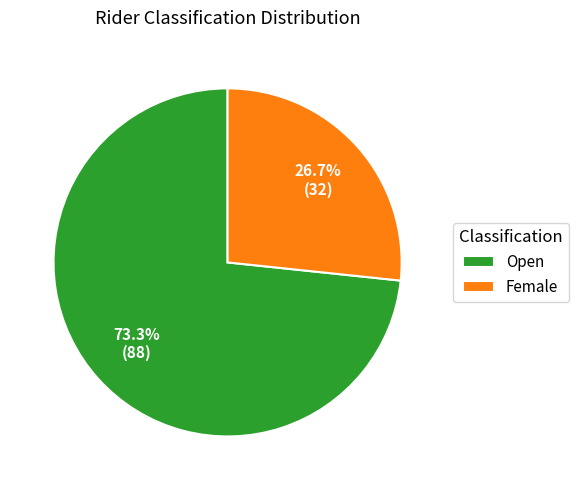

To the nearest percent, what is the average slice percentage?

50%